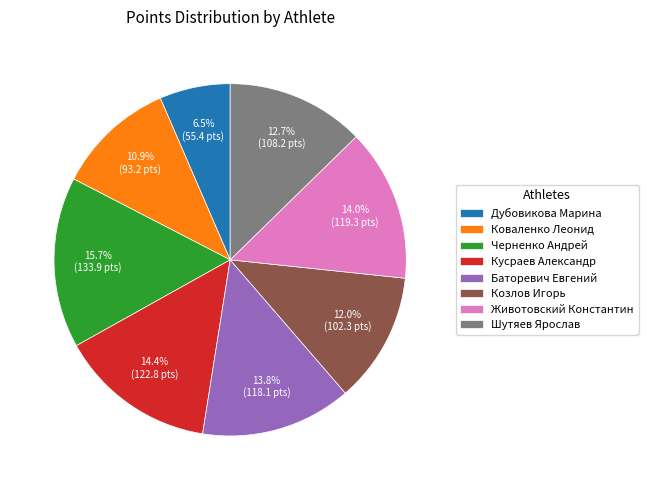

How much of the chart is everything except Кусраев Александр?

85.6%